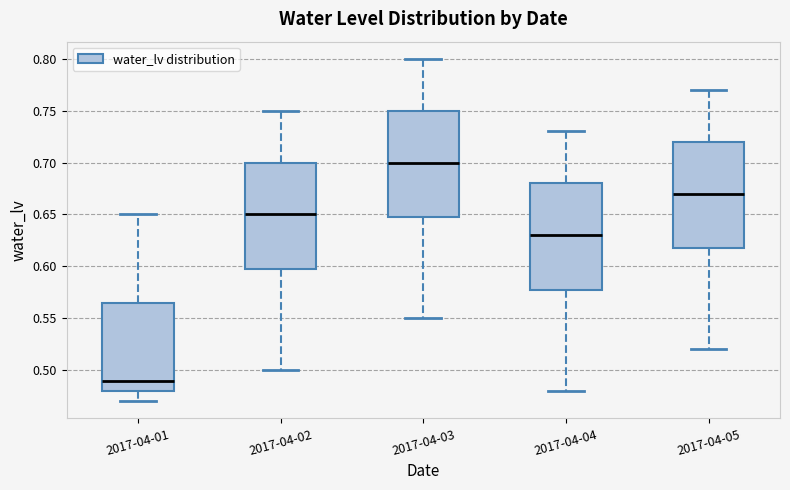

Reading left to right, transcribe this box plot: for each box, give where its median line is, the range the box spans, and where its two whiskers end, as read against the y-axis. The values are not printed on the chart, so give them approximately, as read against the axis.

2017-04-01: median 0.490, box 0.480 to 0.565, whiskers 0.470 to 0.650
2017-04-02: median 0.650, box 0.600 to 0.700, whiskers 0.500 to 0.750
2017-04-03: median 0.700, box 0.650 to 0.750, whiskers 0.550 to 0.800
2017-04-04: median 0.630, box 0.580 to 0.680, whiskers 0.480 to 0.730
2017-04-05: median 0.670, box 0.620 to 0.720, whiskers 0.520 to 0.770